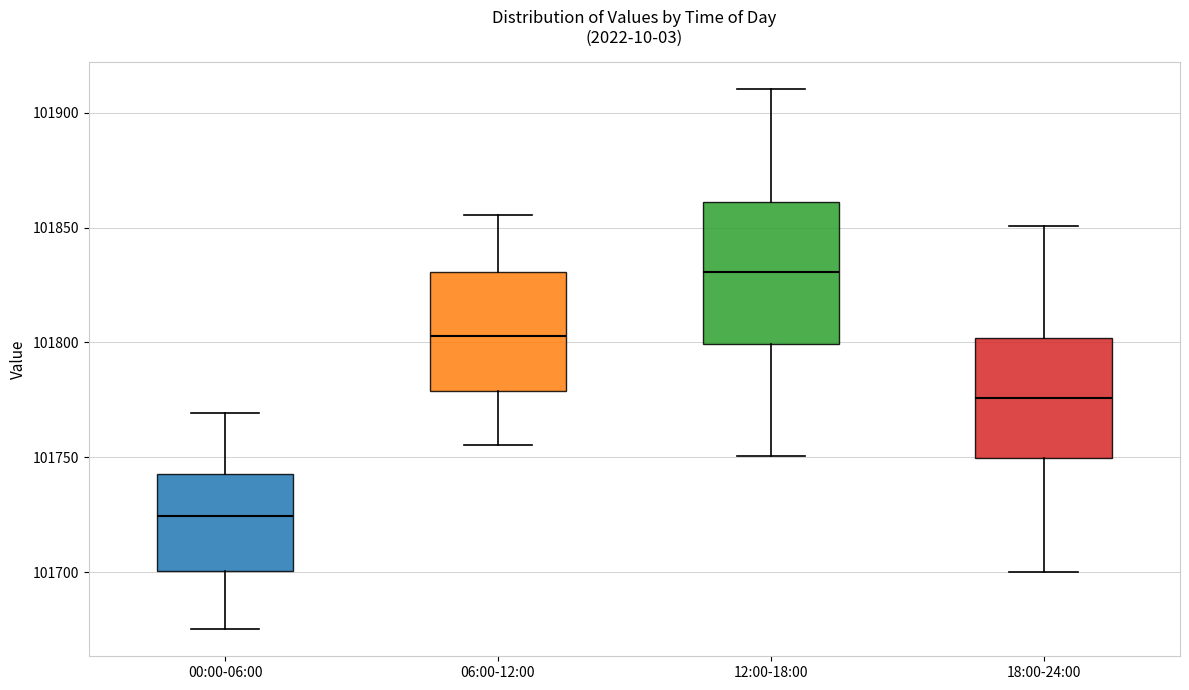

Reading left to right, transcribe this box plot: for each box, give where its median line is, the range the box spans, and where its two whiskers end, as read against the y-axis. The values are not printed on the chart, so give them approximately, as read against the axis.

00:00-06:00: median 101725, box 101700 to 101745, whiskers 101675 to 101770
06:00-12:00: median 101805, box 101780 to 101830, whiskers 101755 to 101855
12:00-18:00: median 101830, box 101800 to 101860, whiskers 101750 to 101910
18:00-24:00: median 101775, box 101750 to 101800, whiskers 101700 to 101850